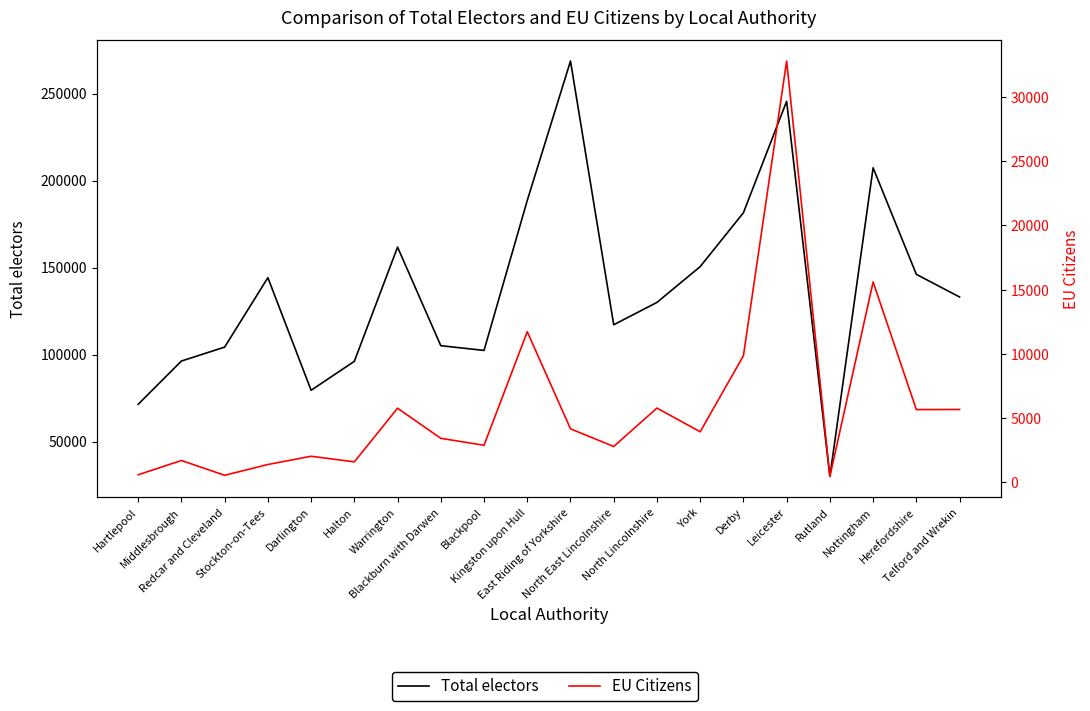

True or false: EU Citizens and Total electors cross at least once.

False